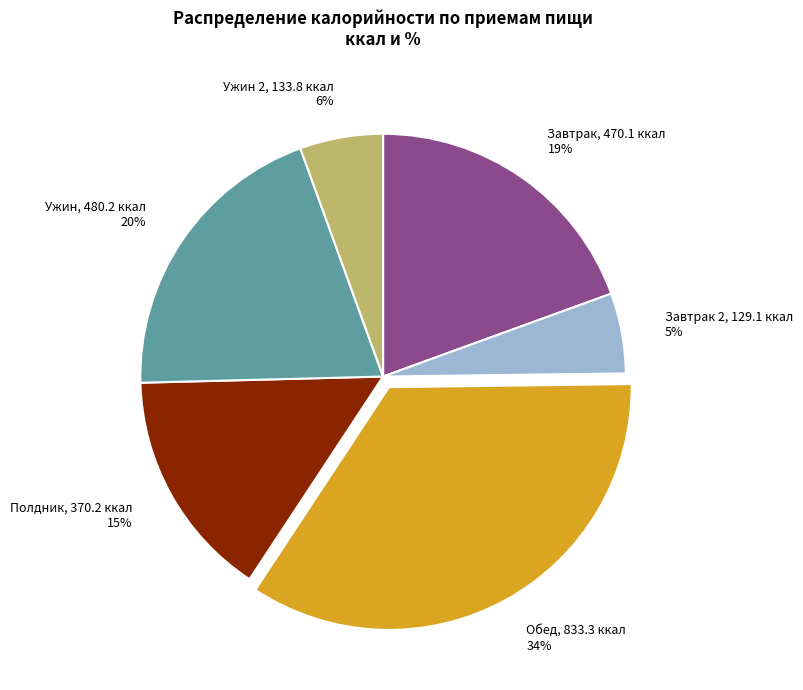

Is there any slice that represents more than half of the pie?

No